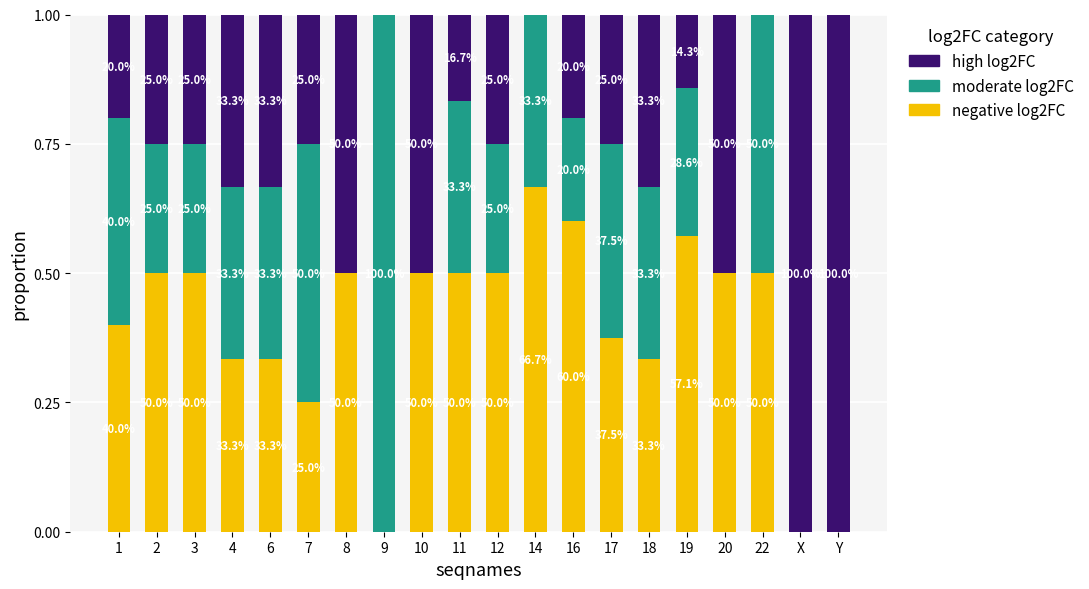

Are the bars horizontal?

No